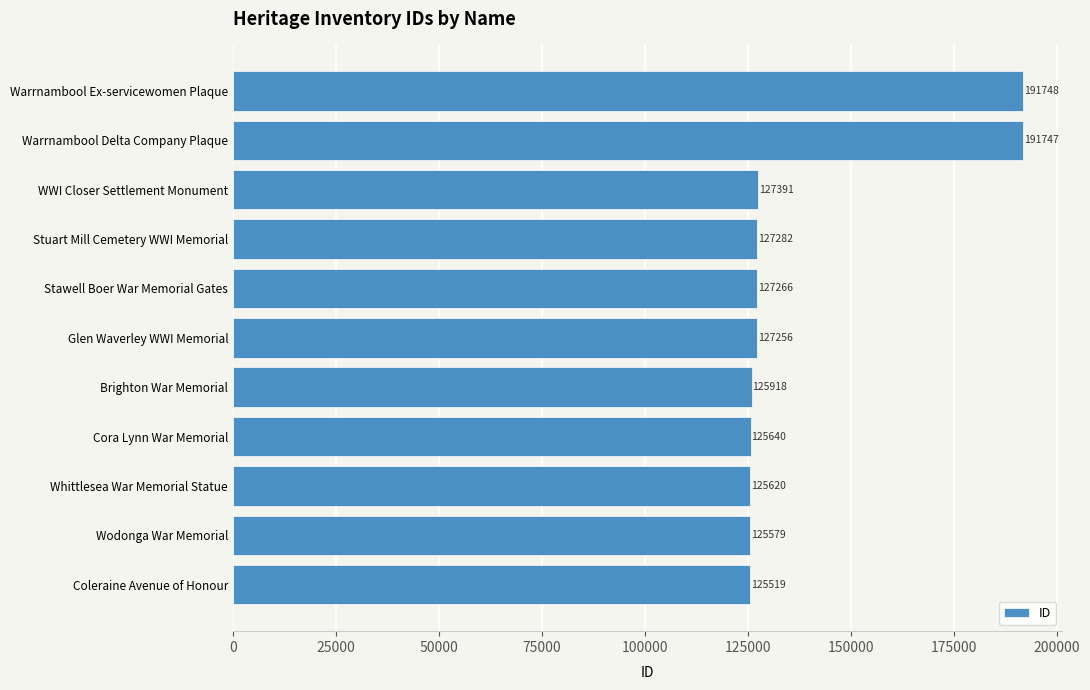

List the labels in order of value, smallest first.

Coleraine Avenue of Honour, Wodonga War Memorial, Whittlesea War Memorial Statue, Cora Lynn War Memorial, Brighton War Memorial, Glen Waverley WWI Memorial, Stawell Boer War Memorial Gates, Stuart Mill Cemetery WWI Memorial, WWI Closer Settlement Monument, Warrnambool Delta Company Plaque, Warrnambool Ex-servicewomen Plaque